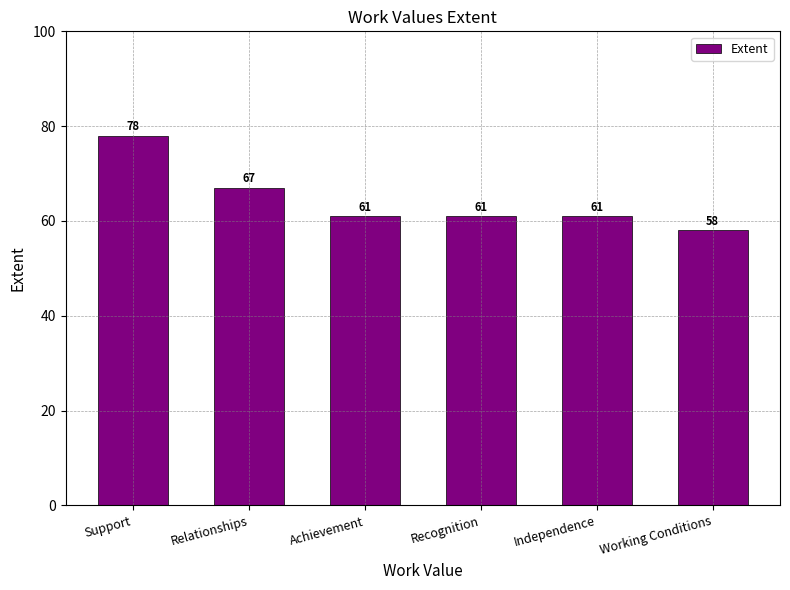

The value at Working Conditions is 58. True or false?

True